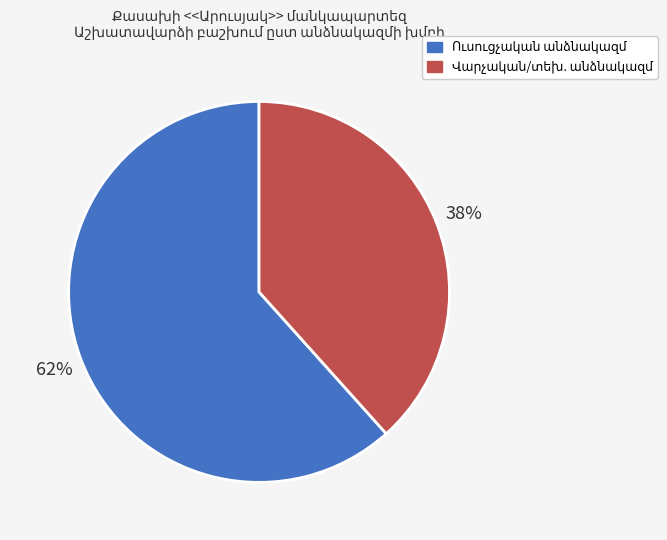

To the nearest percent, what is the average slice percentage?

50%